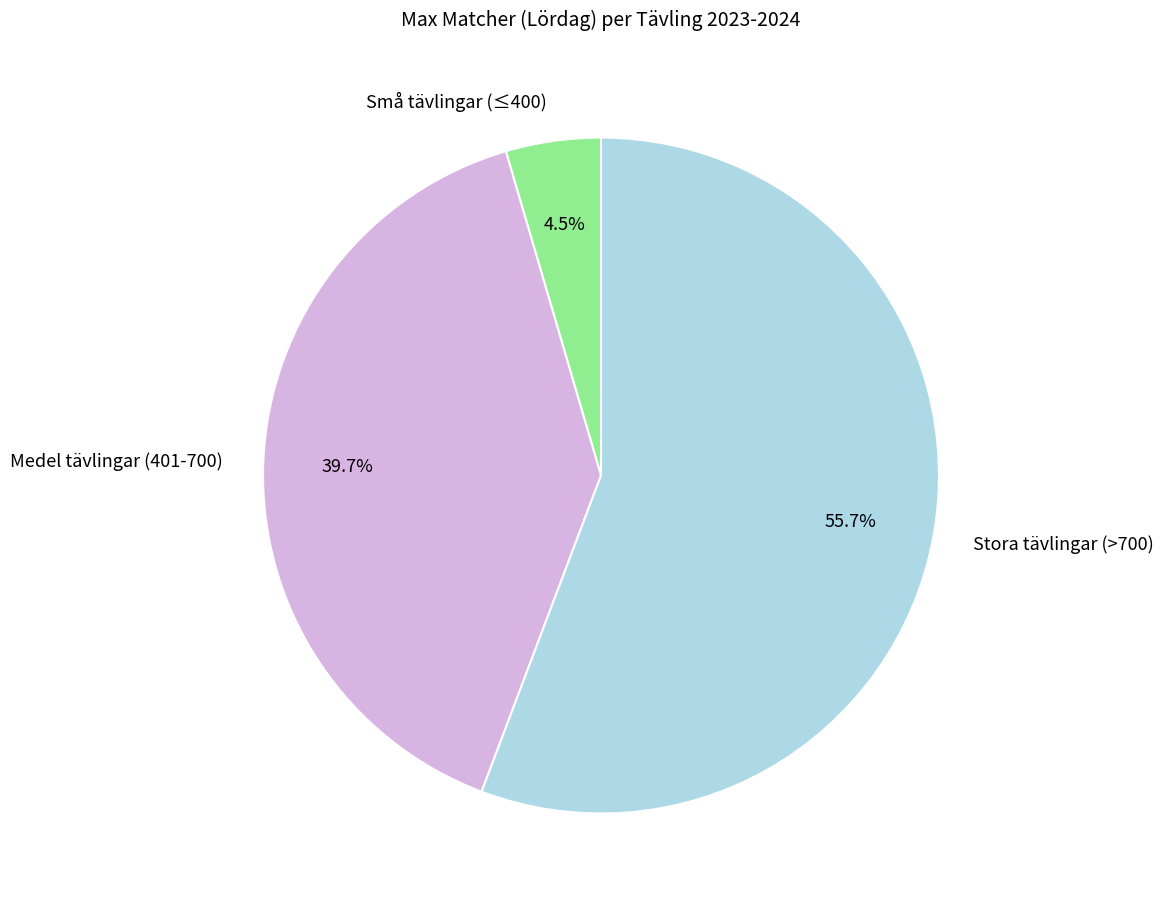

Is there any slice that represents more than half of the pie?

Yes